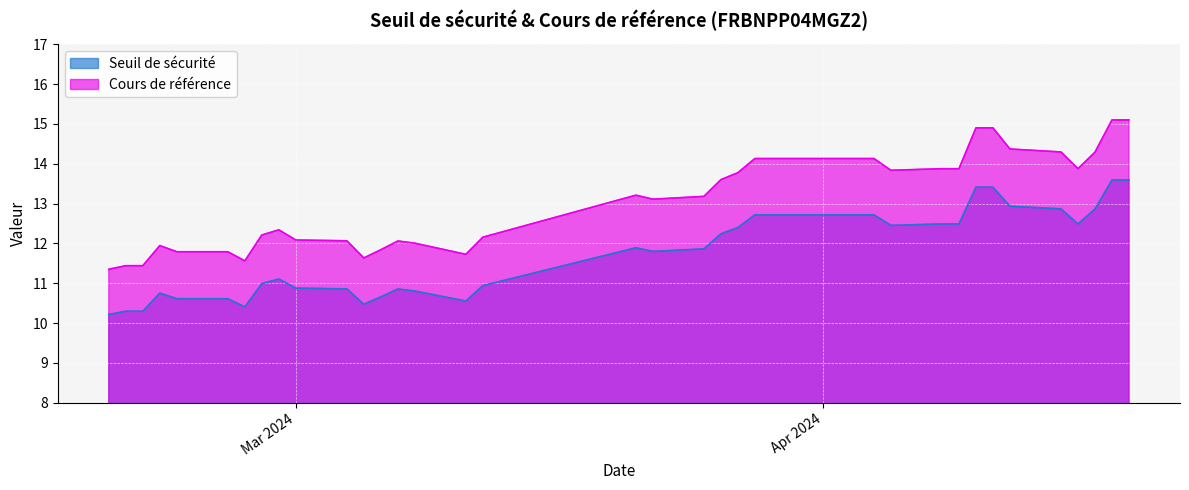

Does the chart display data point markers on the line(s)?

No